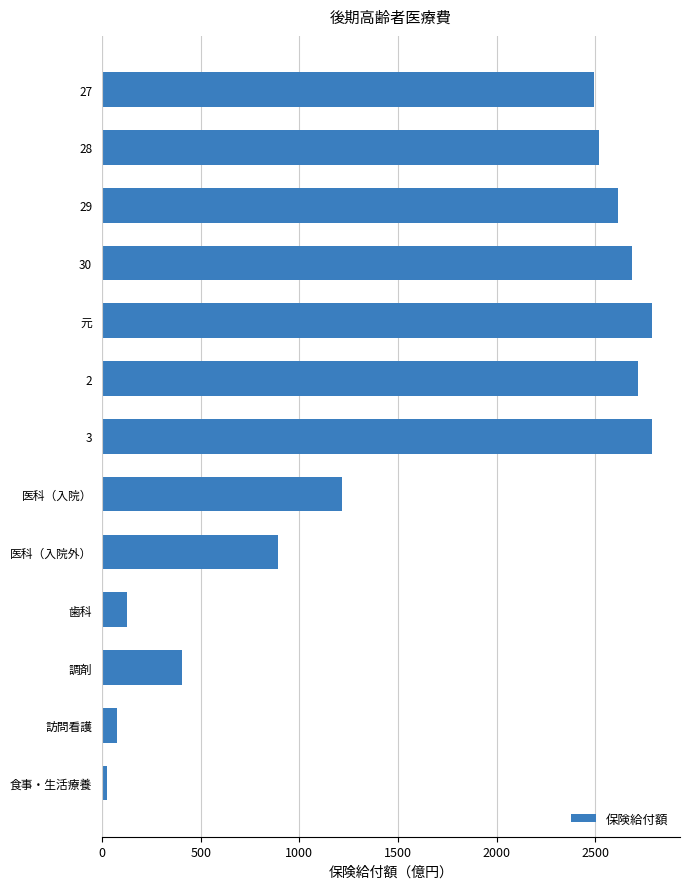

Approximately how many times larger is the value at 医科（入院外） compared to 27?

0.4